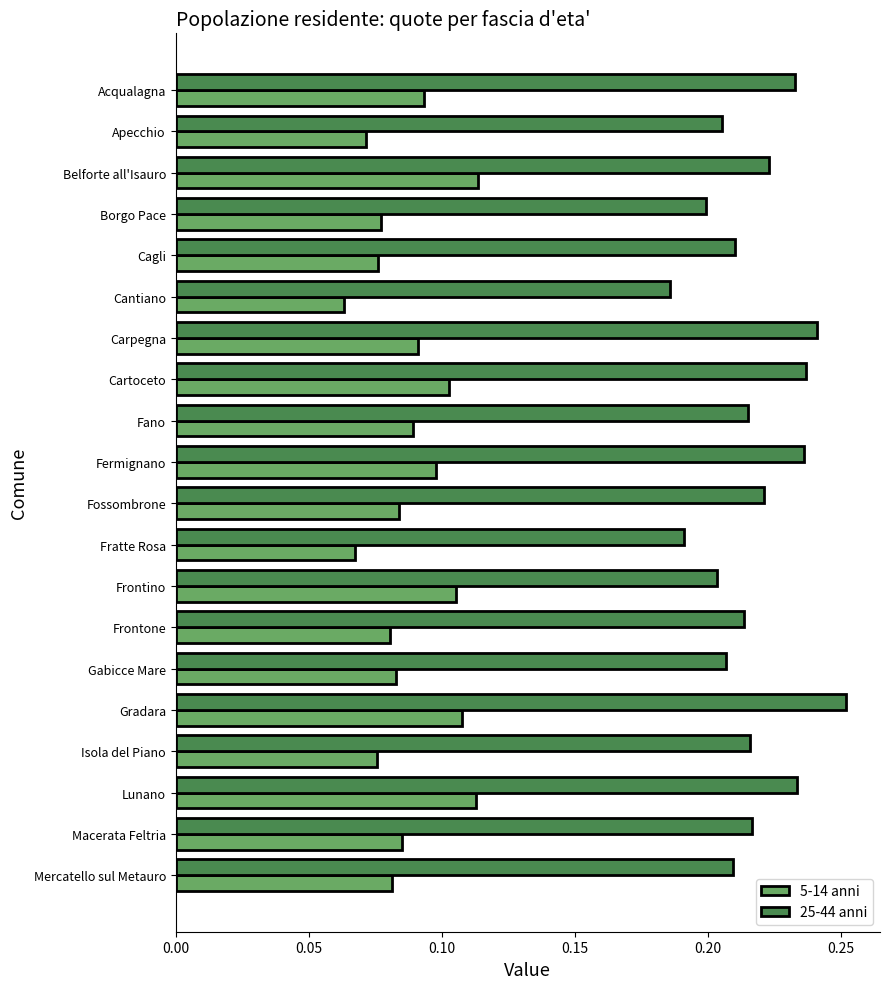

What is the sum of all 5-14 anni values?

1.8